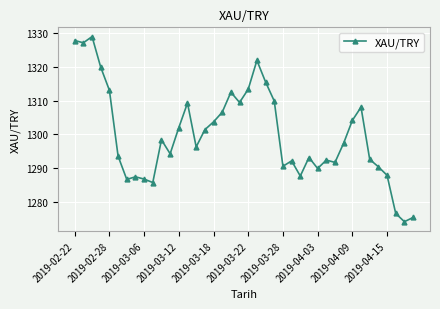

What is the value of the 7th point from the left?

1286.7